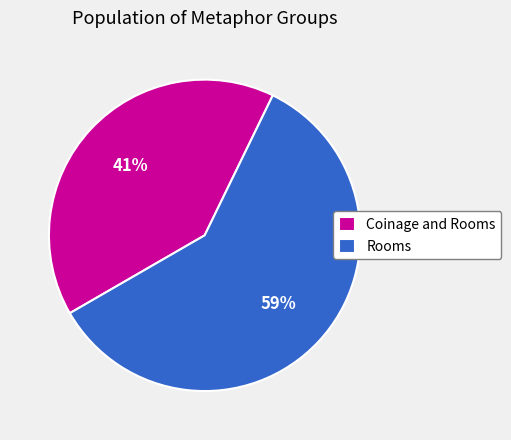

To the nearest percent, what is the combined percentage of Coinage and Rooms and Rooms?

100%